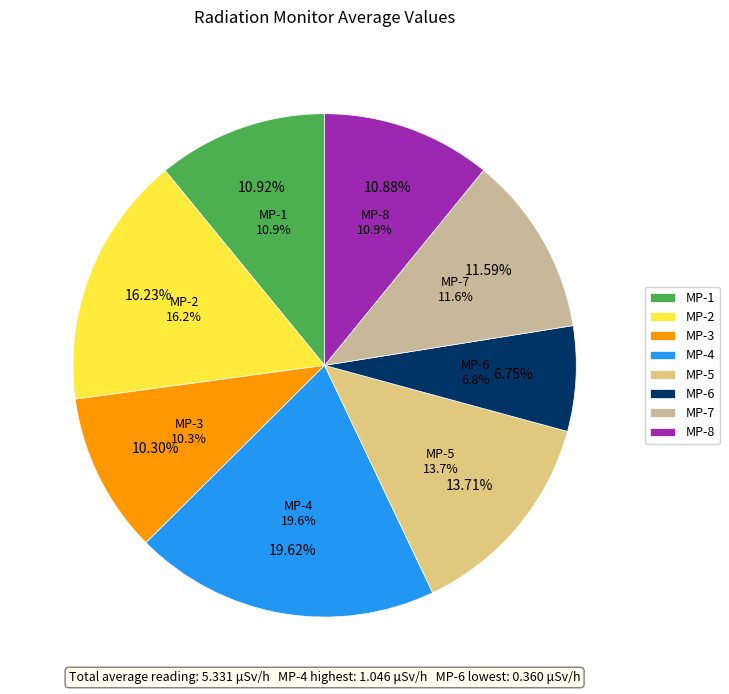

Do MP-4 and MP-7 together represent more than half of the pie?

No